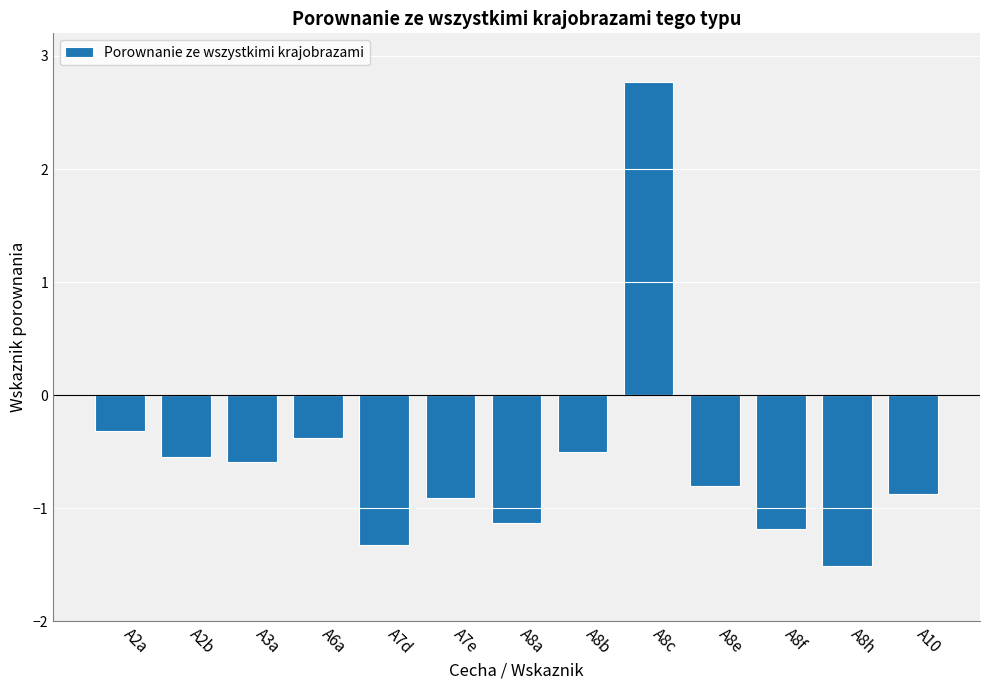

How many values are above zero?

1